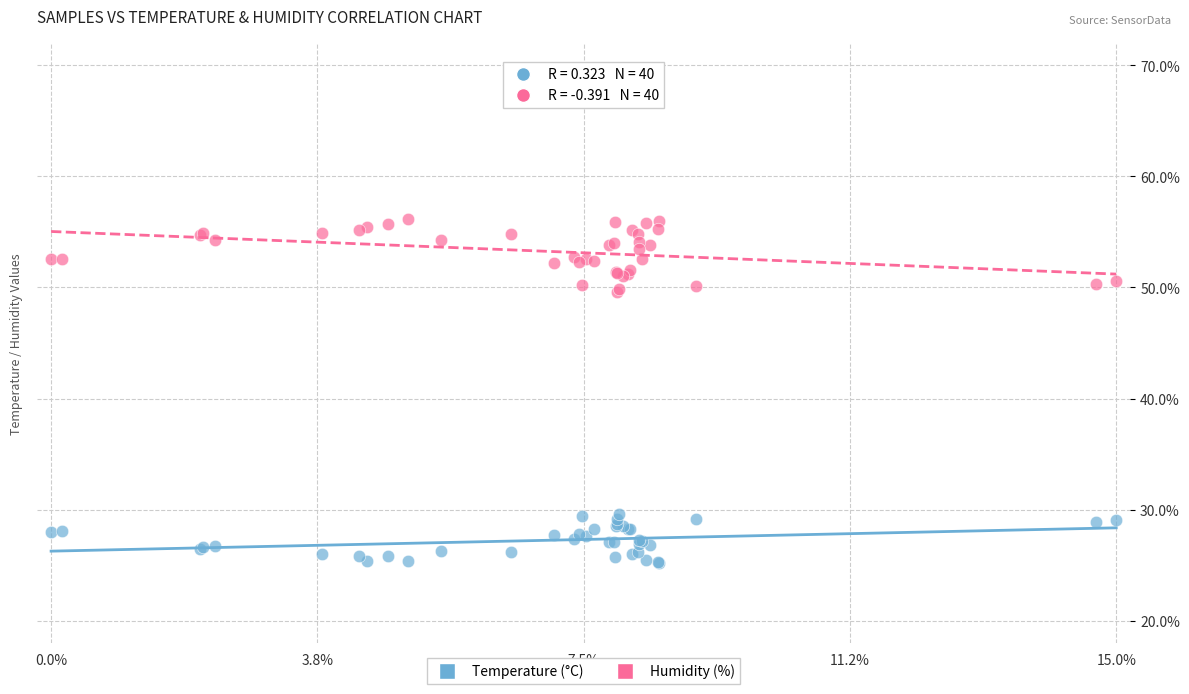

Which series reaches the maximum Y coordinate?

Humidity (%)